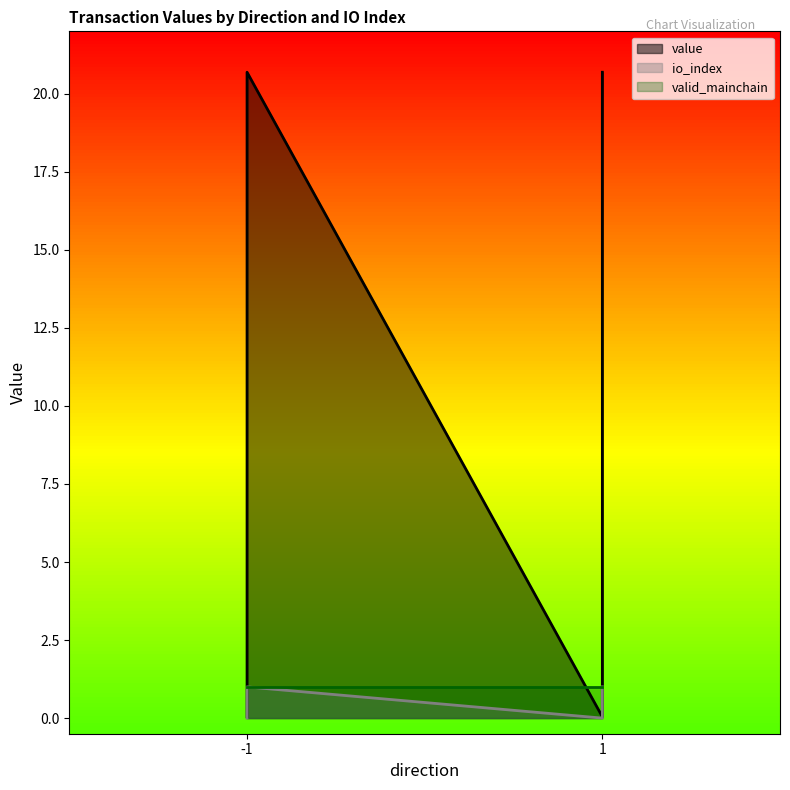

Does the chart have visible grid lines?

No